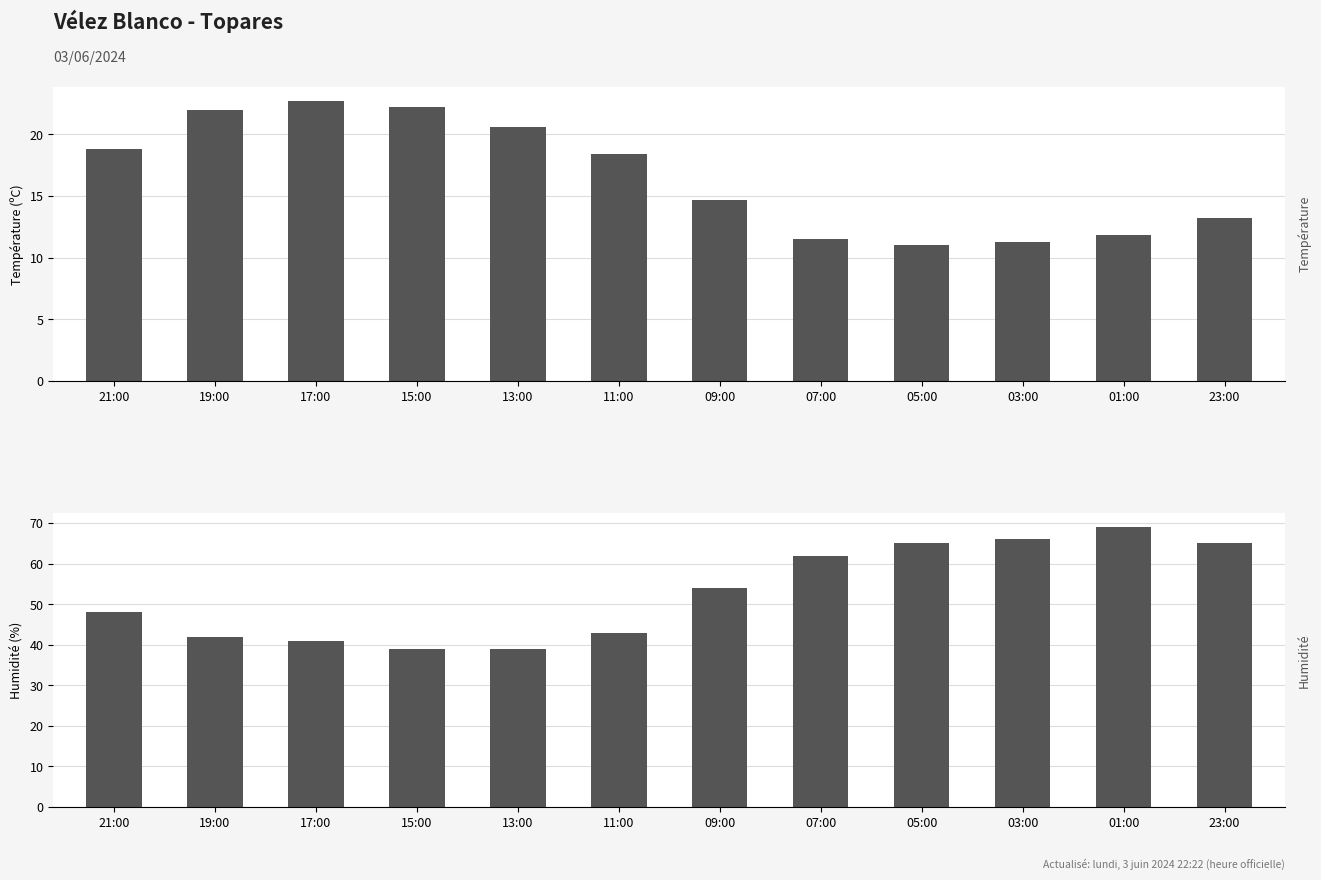

Which series changed the most between 13:00 and 07:00?

Humidité (%)